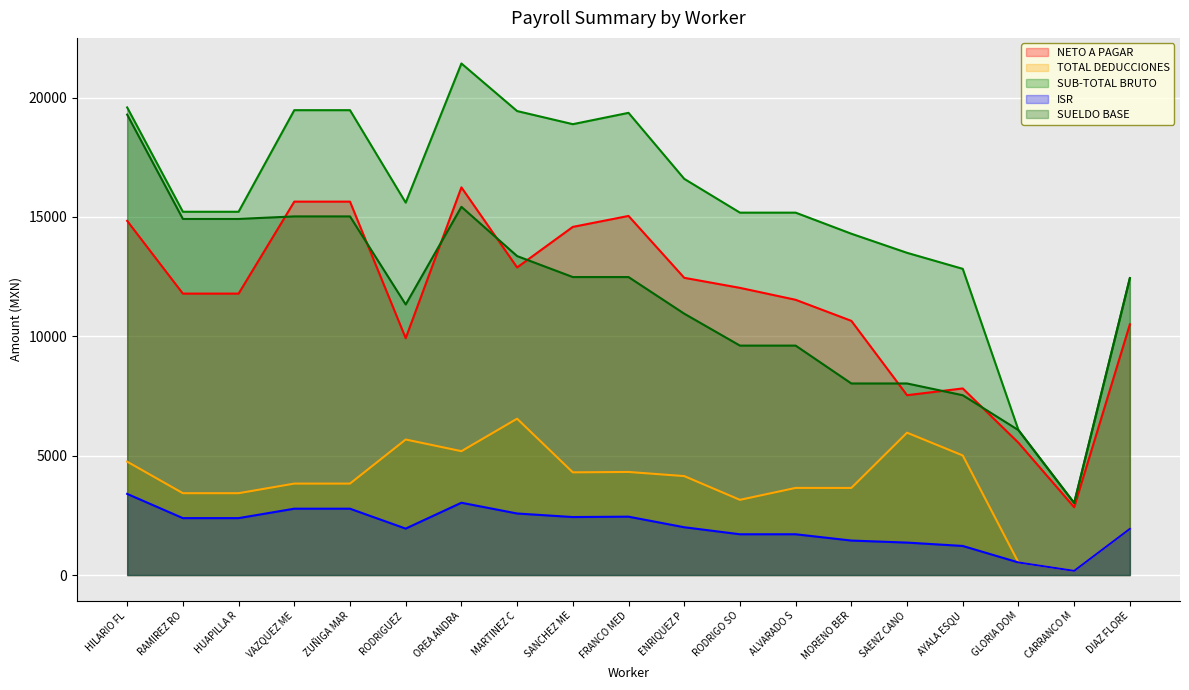

The SUELDO BASE series shows 8024.9 at MORENO BER. True or false?

True